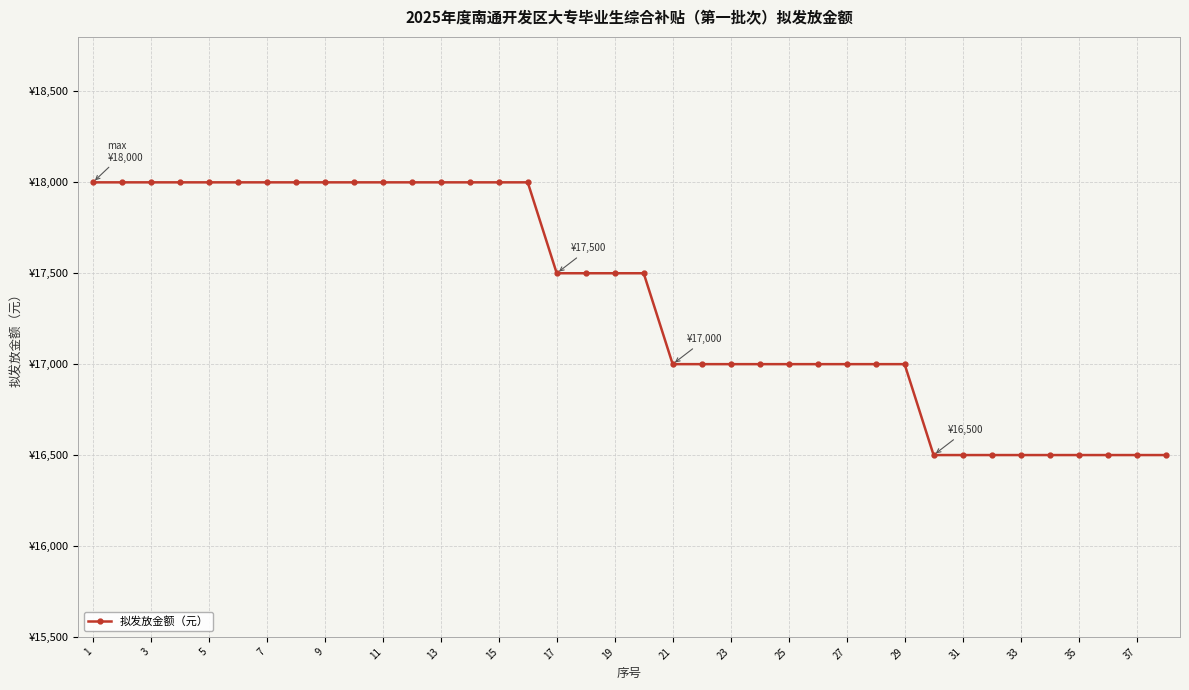

What is the smallest value displayed?

16500